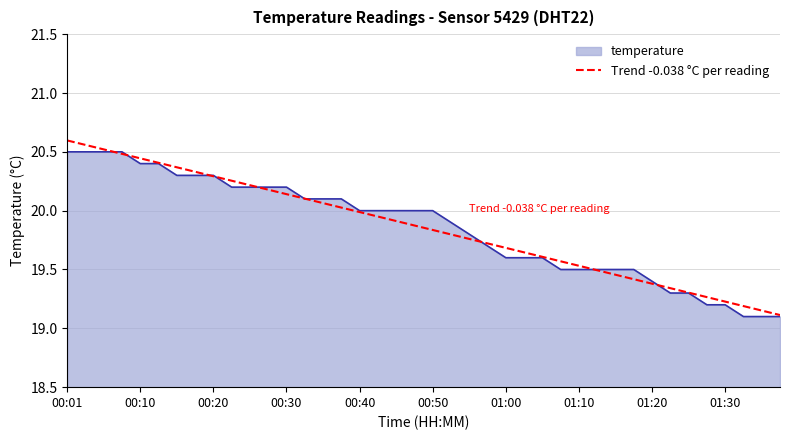

What is the minimum value for Trend -0.038 °C per reading?

19.1